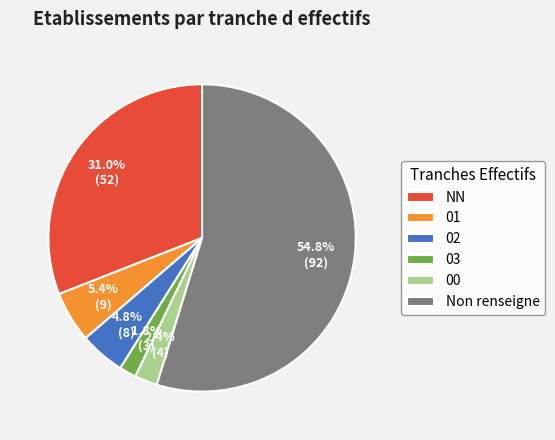

Which slice is the smallest?

03